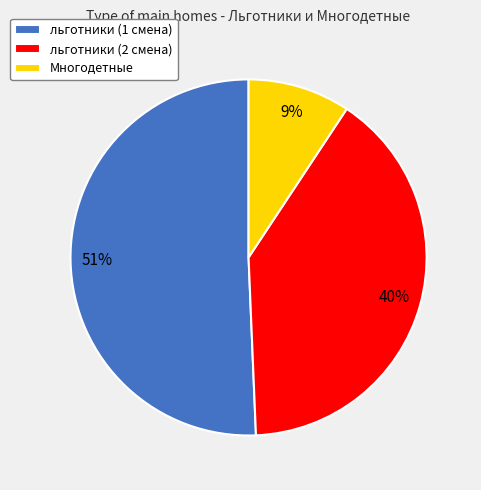

Does льготники (1 смена) account for over 50% of the chart?

Yes